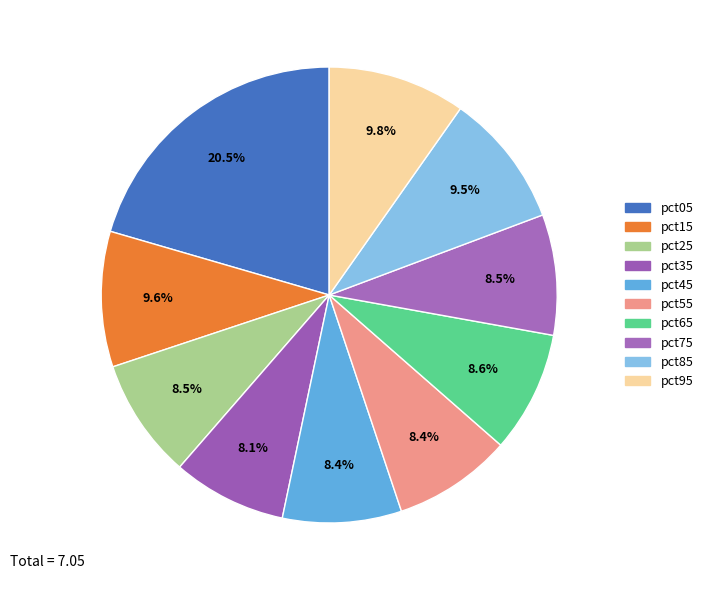

What percentage is the pct85 slice, to the nearest percent?

10%